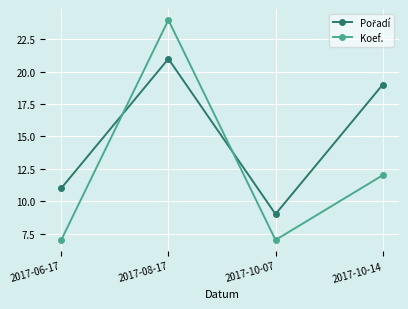

Which category has the highest value across all series?

2017-08-17